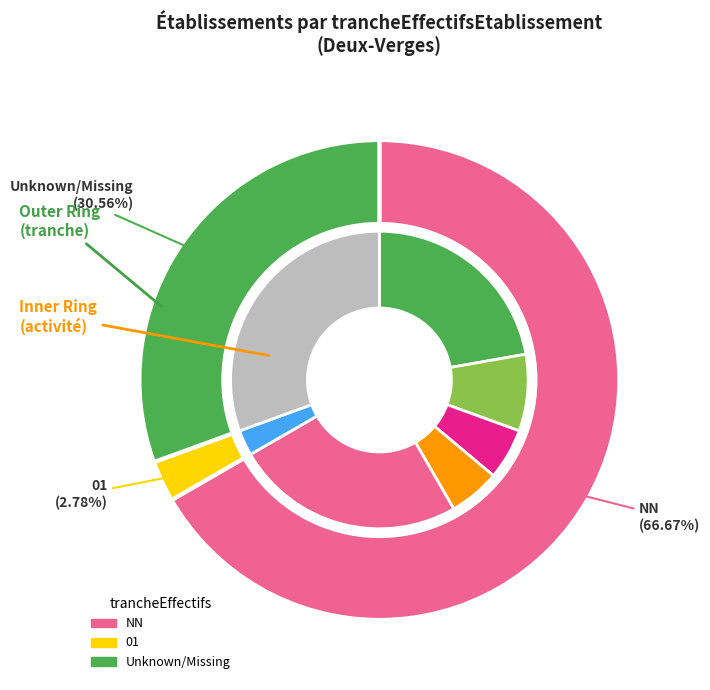

How many slices are in this pie chart?

3